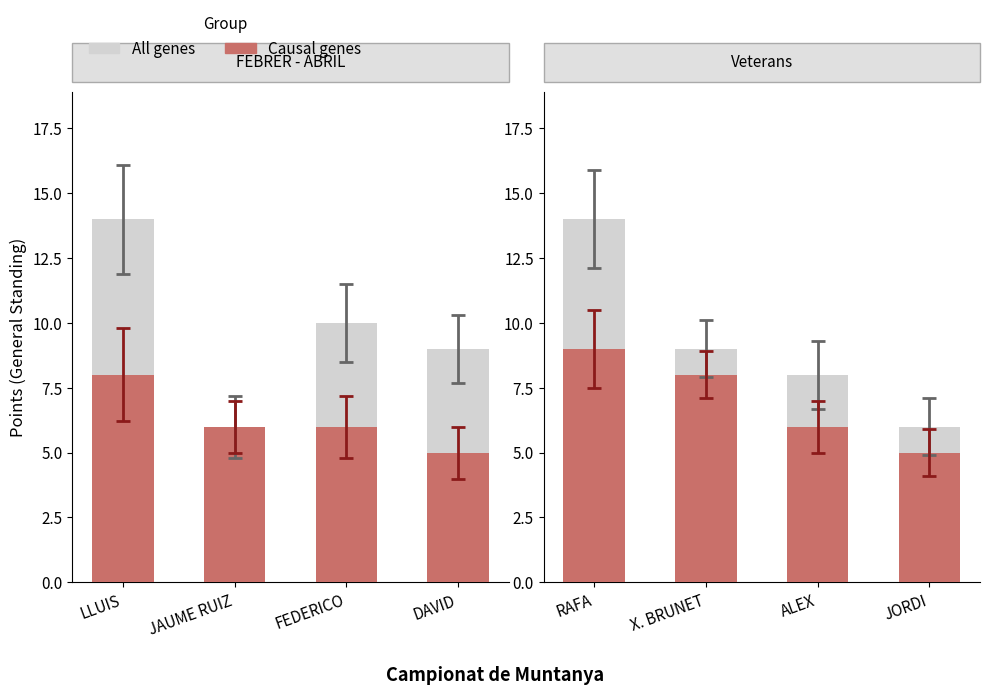

Which series has the largest range (max minus min)?

All genes